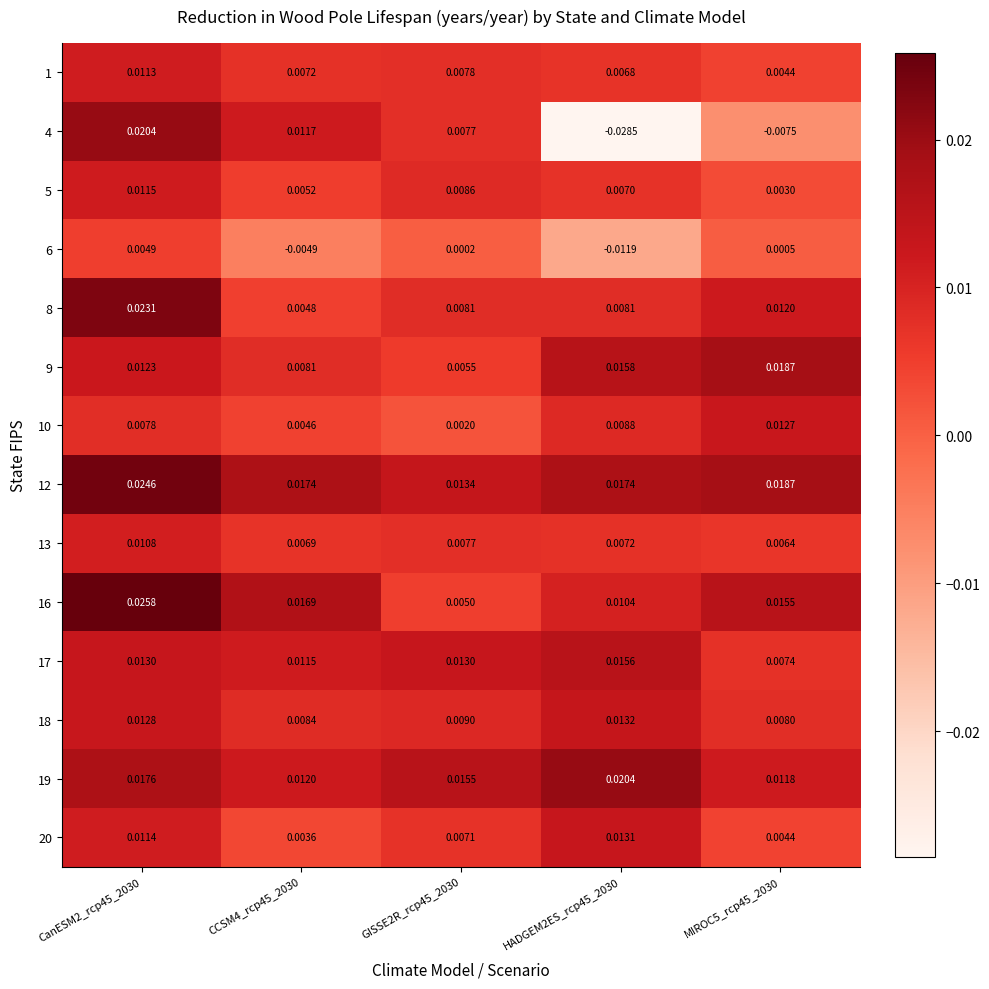

Reading left to right, transcribe all the data shown in this chart.

1: CanESM2_rcp45_2030=0.0	CCSM4_rcp45_2030=0.0	GISSE2R_rcp45_2030=0.0	HADGEM2ES_rcp45_2030=0.0	MIROC5_rcp45_2030=0.0
4: CanESM2_rcp45_2030=0.0	CCSM4_rcp45_2030=0.0	GISSE2R_rcp45_2030=0.0	HADGEM2ES_rcp45_2030=-0.0	MIROC5_rcp45_2030=-0.0
5: CanESM2_rcp45_2030=0.0	CCSM4_rcp45_2030=0.0	GISSE2R_rcp45_2030=0.0	HADGEM2ES_rcp45_2030=0.0	MIROC5_rcp45_2030=0.0
6: CanESM2_rcp45_2030=0.0	CCSM4_rcp45_2030=-0.0	GISSE2R_rcp45_2030=0.0	HADGEM2ES_rcp45_2030=-0.0	MIROC5_rcp45_2030=0.0
8: CanESM2_rcp45_2030=0.0	CCSM4_rcp45_2030=0.0	GISSE2R_rcp45_2030=0.0	HADGEM2ES_rcp45_2030=0.0	MIROC5_rcp45_2030=0.0
9: CanESM2_rcp45_2030=0.0	CCSM4_rcp45_2030=0.0	GISSE2R_rcp45_2030=0.0	HADGEM2ES_rcp45_2030=0.0	MIROC5_rcp45_2030=0.0
10: CanESM2_rcp45_2030=0.0	CCSM4_rcp45_2030=0.0	GISSE2R_rcp45_2030=0.0	HADGEM2ES_rcp45_2030=0.0	MIROC5_rcp45_2030=0.0
12: CanESM2_rcp45_2030=0.0	CCSM4_rcp45_2030=0.0	GISSE2R_rcp45_2030=0.0	HADGEM2ES_rcp45_2030=0.0	MIROC5_rcp45_2030=0.0
13: CanESM2_rcp45_2030=0.0	CCSM4_rcp45_2030=0.0	GISSE2R_rcp45_2030=0.0	HADGEM2ES_rcp45_2030=0.0	MIROC5_rcp45_2030=0.0
16: CanESM2_rcp45_2030=0.0	CCSM4_rcp45_2030=0.0	GISSE2R_rcp45_2030=0.0	HADGEM2ES_rcp45_2030=0.0	MIROC5_rcp45_2030=0.0
17: CanESM2_rcp45_2030=0.0	CCSM4_rcp45_2030=0.0	GISSE2R_rcp45_2030=0.0	HADGEM2ES_rcp45_2030=0.0	MIROC5_rcp45_2030=0.0
18: CanESM2_rcp45_2030=0.0	CCSM4_rcp45_2030=0.0	GISSE2R_rcp45_2030=0.0	HADGEM2ES_rcp45_2030=0.0	MIROC5_rcp45_2030=0.0
19: CanESM2_rcp45_2030=0.0	CCSM4_rcp45_2030=0.0	GISSE2R_rcp45_2030=0.0	HADGEM2ES_rcp45_2030=0.0	MIROC5_rcp45_2030=0.0
20: CanESM2_rcp45_2030=0.0	CCSM4_rcp45_2030=0.0	GISSE2R_rcp45_2030=0.0	HADGEM2ES_rcp45_2030=0.0	MIROC5_rcp45_2030=0.0